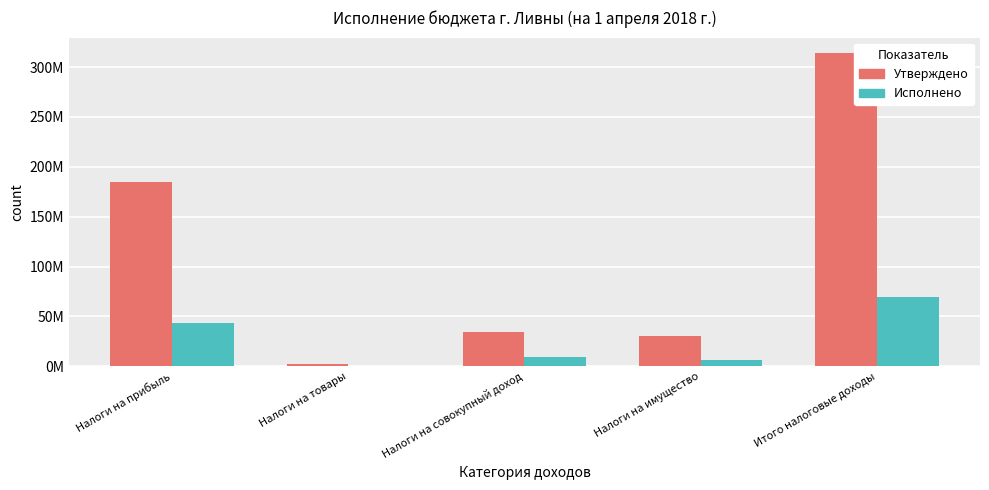

At which label does Утверждено reach its peak?

Итого налоговые доходы